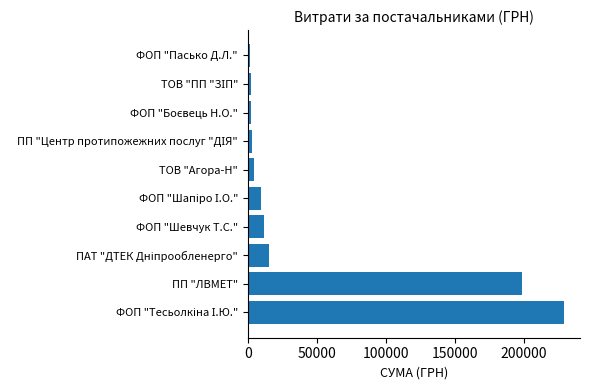

What is the average value?

48021.1